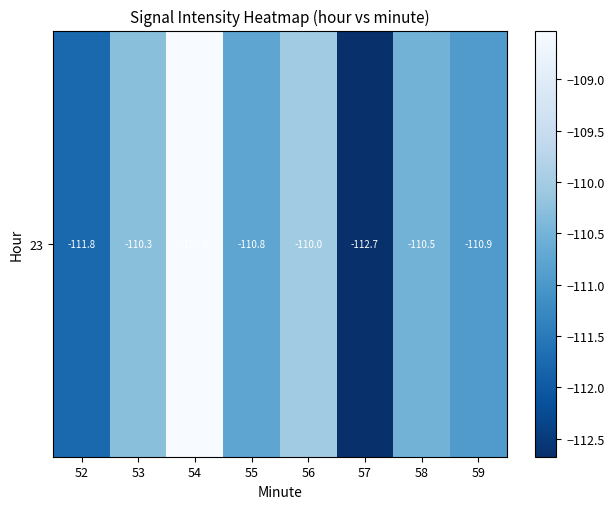

What is the change in value from 53 to 55?

-0.5